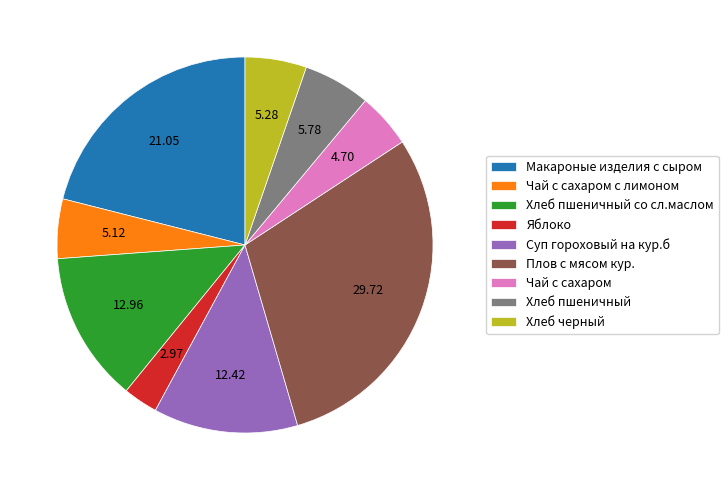

Which has a higher value, Суп гороховый на кур.б or Макароные изделия с сыром?

Макароные изделия с сыром